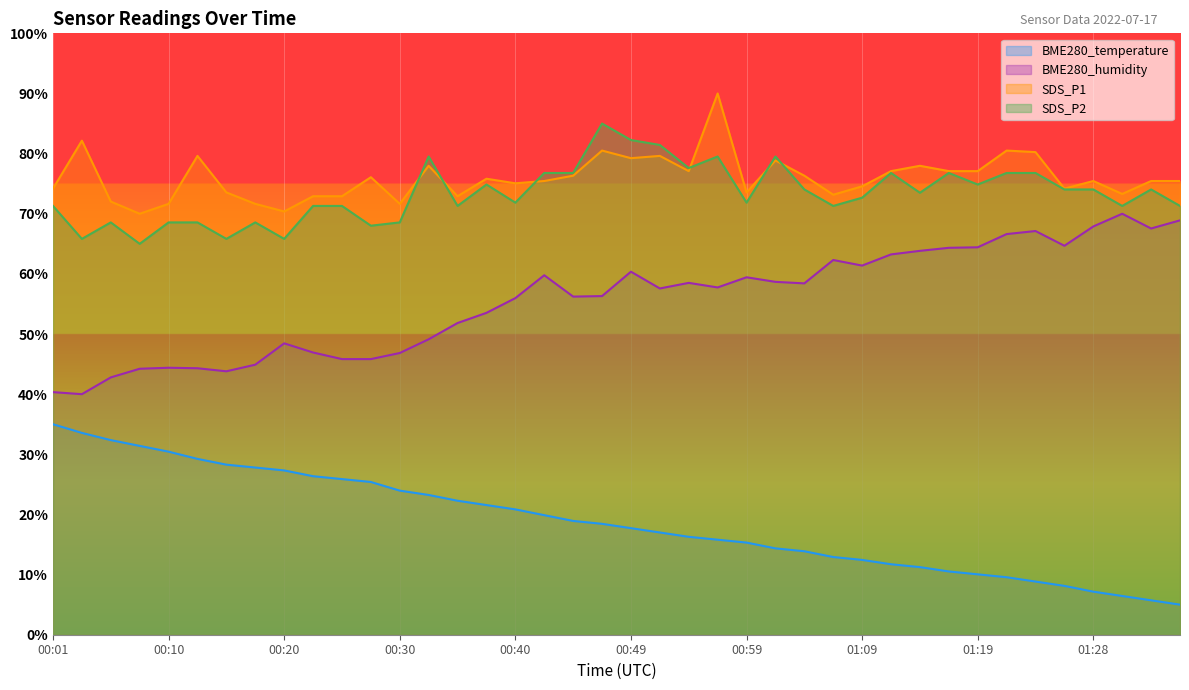

Reading left to right, list all the values displayed in this chart.

BME280_temperature: 00:01=35.0	00:03=33.6	00:06=32.4	00:08=31.4	00:10=30.4	00:13=29.2	00:15=28.3	00:18=27.8	00:20=27.3	00:23=26.4	00:25=25.9	00:27=25.4	00:30=24.0	00:32=23.2	00:35=22.3	00:37=21.6	00:40=20.8	00:42=19.9	00:44=18.9	00:47=18.4	00:49=17.7	00:52=17.0	00:54=16.3	00:57=15.8	00:59=15.3	01:02=14.4	01:04=13.9	01:07=12.9	01:09=12.4	01:11=11.7	01:14=11.2	01:16=10.5	01:19=10.0	01:21=9.6	01:24=8.8	01:26=8.1	01:28=7.2	01:31=6.4	01:33=5.7	01:36=5.0
BME280_humidity: 00:01=40.3	00:03=40.0	00:06=42.8	00:08=44.2	00:10=44.4	00:13=44.3	00:15=43.8	00:18=44.9	00:20=48.5	00:23=46.9	00:25=45.8	00:27=45.8	00:30=46.8	00:32=49.1	00:35=51.8	00:37=53.5	00:40=56.0	00:42=59.8	00:44=56.2	00:47=56.3	00:49=60.4	00:52=57.6	00:54=58.5	00:57=57.7	00:59=59.4	01:02=58.7	01:04=58.4	01:07=62.3	01:09=61.4	01:11=63.2	01:14=63.8	01:16=64.3	01:19=64.4	01:21=66.6	01:24=67.1	01:26=64.7	01:28=67.9	01:31=70.0	01:33=67.5	01:36=68.9
SDS_P1: 00:01=74.2	00:03=82.2	00:06=72.0	00:08=70.0	00:10=71.6	00:13=79.6	00:15=73.5	00:18=71.6	00:20=70.4	00:23=72.9	00:25=72.9	00:27=76.1	00:30=71.6	00:32=78.0	00:35=72.9	00:37=75.8	00:40=75.1	00:42=75.4	00:44=76.3	00:47=80.5	00:49=79.2	00:52=79.6	00:54=77.1	00:57=90.0	00:59=73.5	01:02=78.9	01:04=76.3	01:07=73.2	01:09=74.6	01:11=77.1	01:14=78.0	01:16=77.1	01:19=77.1	01:21=80.5	01:24=80.3	01:26=74.2	01:28=75.4	01:31=73.3	01:33=75.4	01:36=75.4
SDS_P2: 00:01=71.3	00:03=65.8	00:06=68.6	00:08=65.0	00:10=68.6	00:13=68.6	00:15=65.8	00:18=68.6	00:20=65.8	00:23=71.3	00:25=71.3	00:27=68.0	00:30=68.6	00:32=79.5	00:35=71.3	00:37=74.9	00:40=71.8	00:42=76.8	00:44=76.8	00:47=85.0	00:49=82.3	00:52=81.4	00:54=77.6	00:57=79.5	00:59=71.8	01:02=79.5	01:04=74.0	01:07=71.3	01:09=72.7	01:11=76.8	01:14=73.5	01:16=76.8	01:19=74.9	01:21=76.8	01:24=76.8	01:26=74.0	01:28=74.0	01:31=71.3	01:33=74.0	01:36=71.3